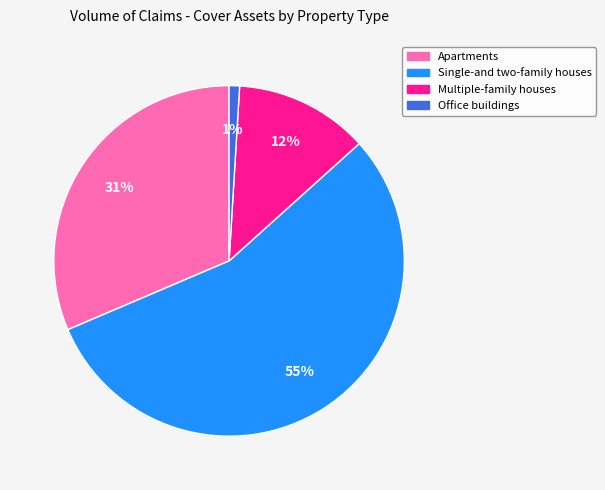

Which category has the biggest portion of the pie?

Single-and two-family houses